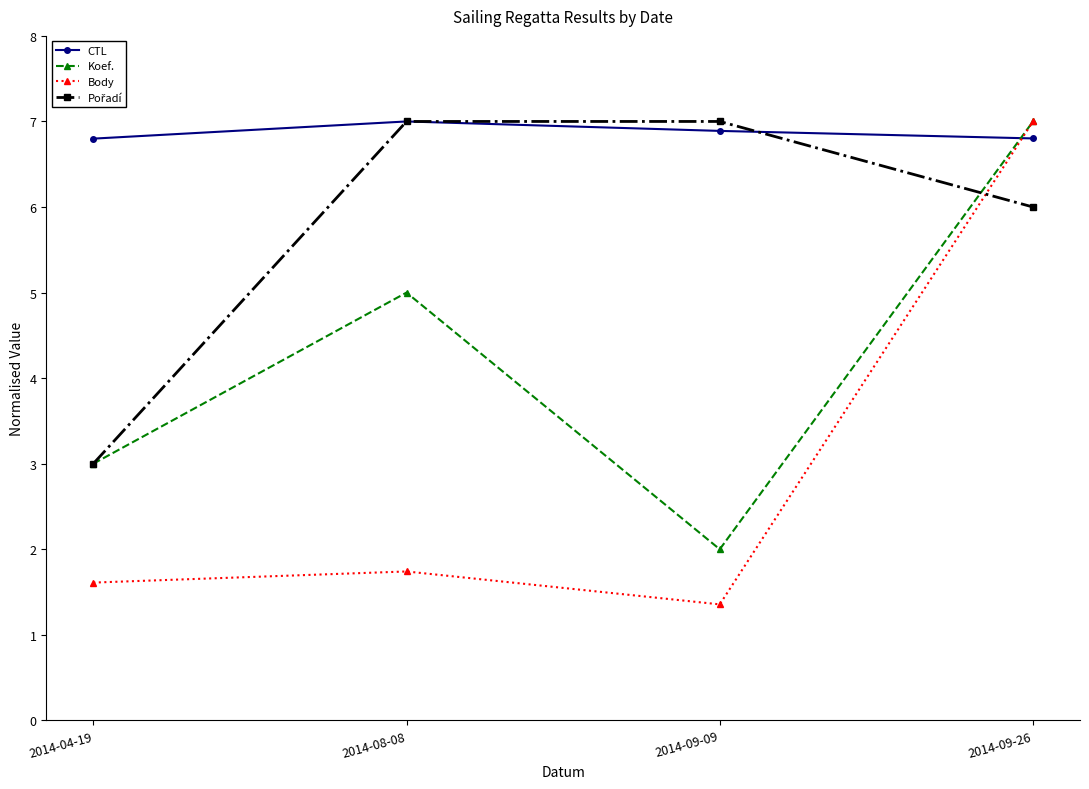

What is the value of the Body point at the 3rd from the left?

1.4